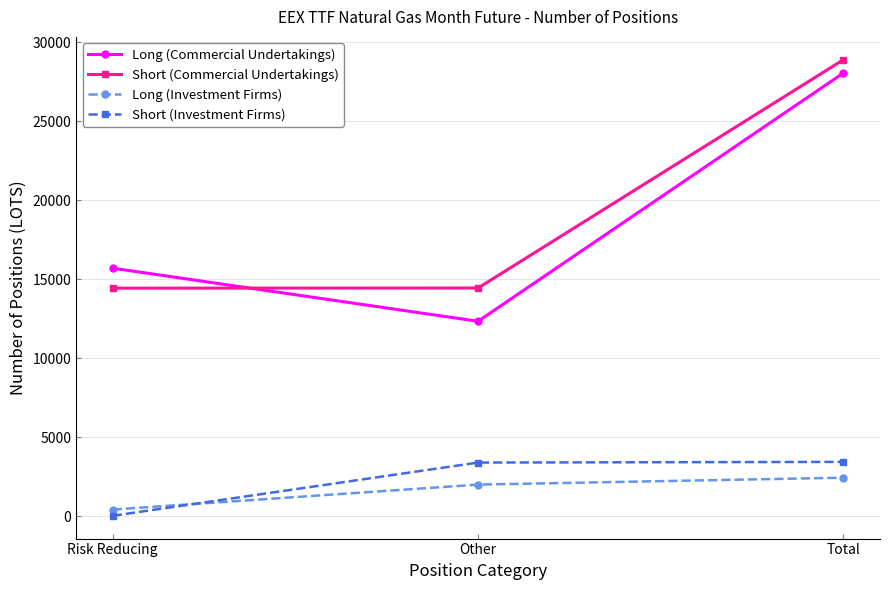

Which series has the largest total across all categories?

Short (Commercial Undertakings)